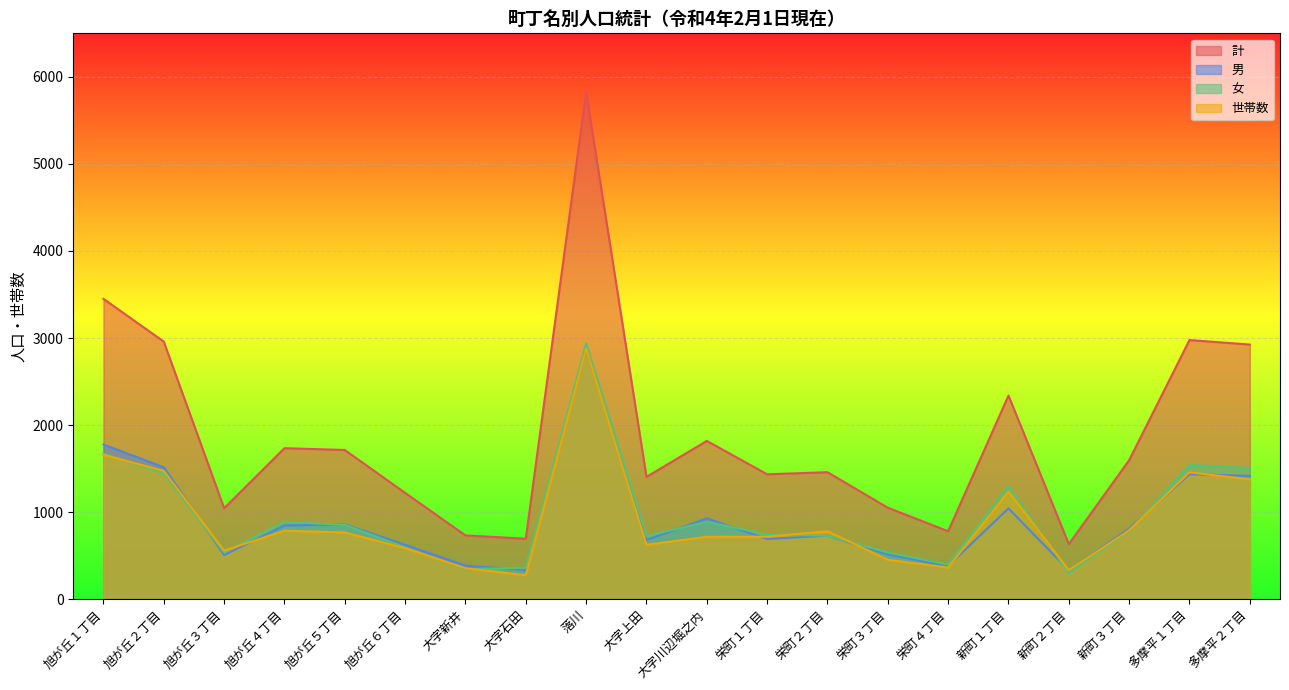

At which category does 世帯数 reach its first local valley?

旭が丘３丁目